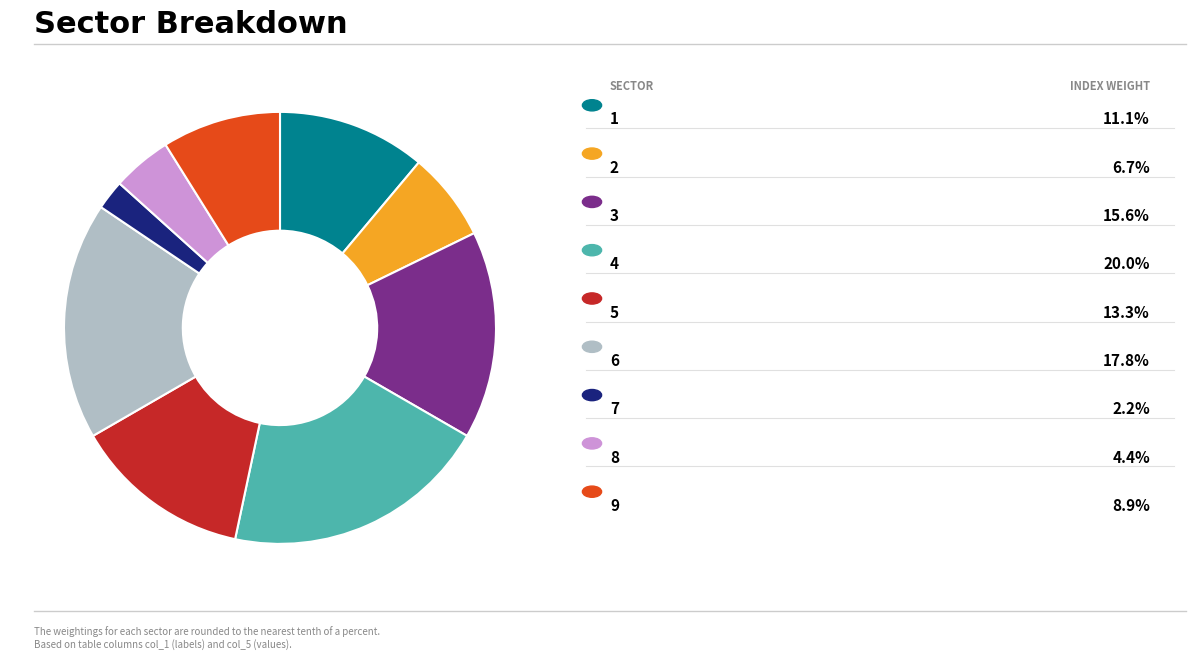

Is there a majority slice in this chart?

No